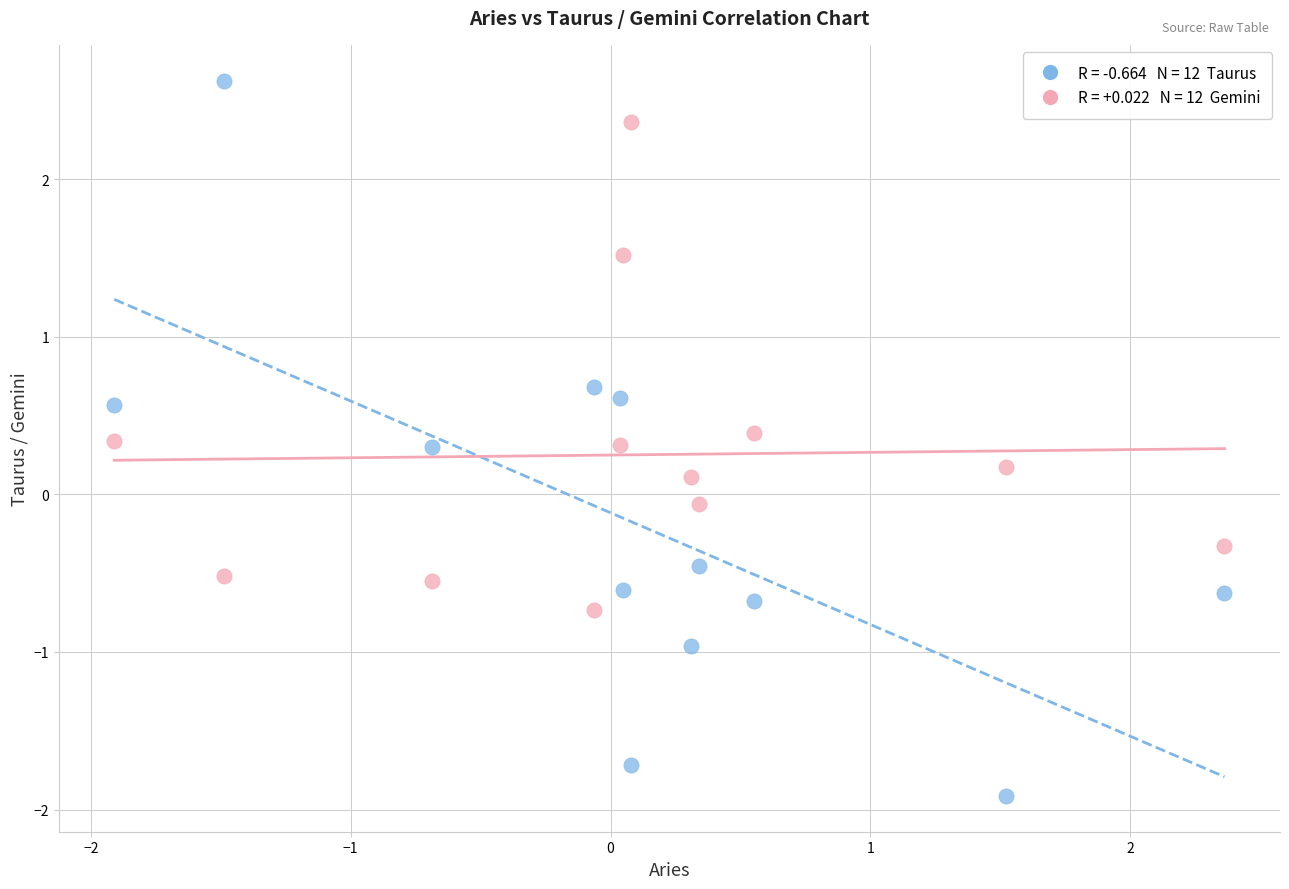

Across all data points, what is the range of X values (max minus min)?

4.3